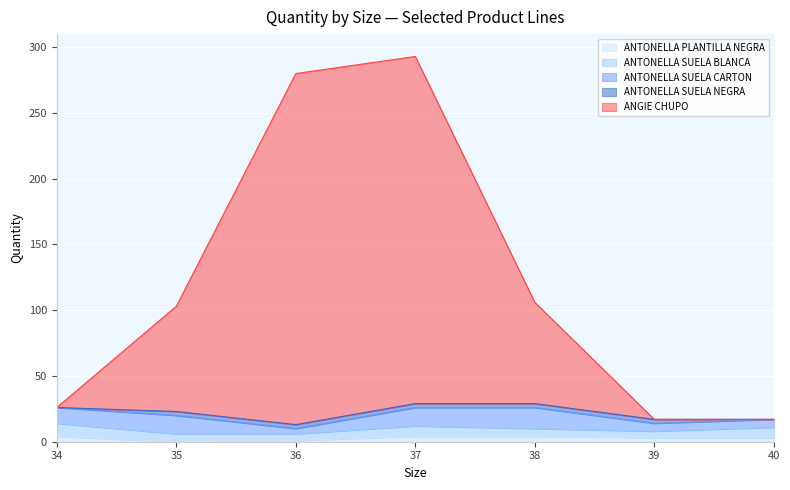

The value of ANTONELLA SUELA NEGRA at 37 is 3. True or false?

True